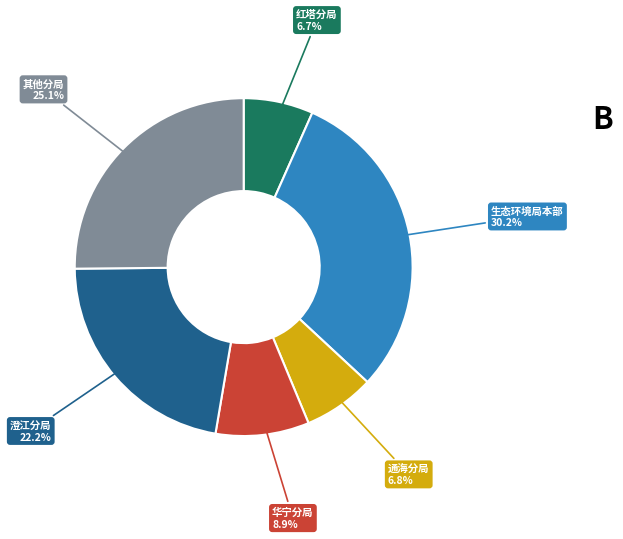

Count the number of slices in the pie.

6